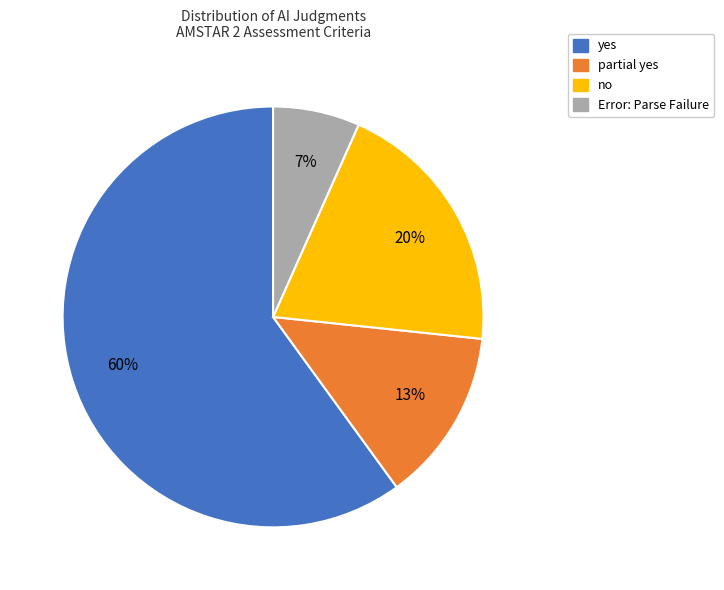

Combined, do no and Error: Parse Failure account for over 50%?

No